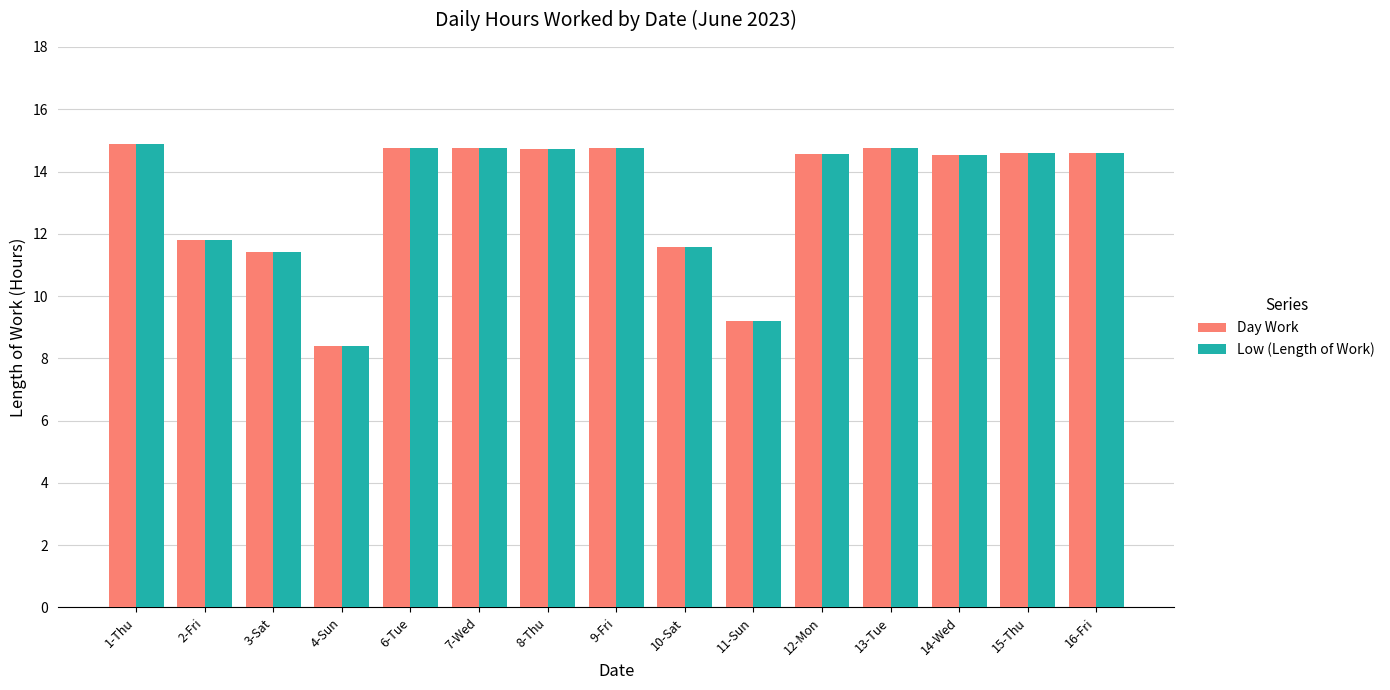

What is the total value across all series at 8-Thu?

29.5